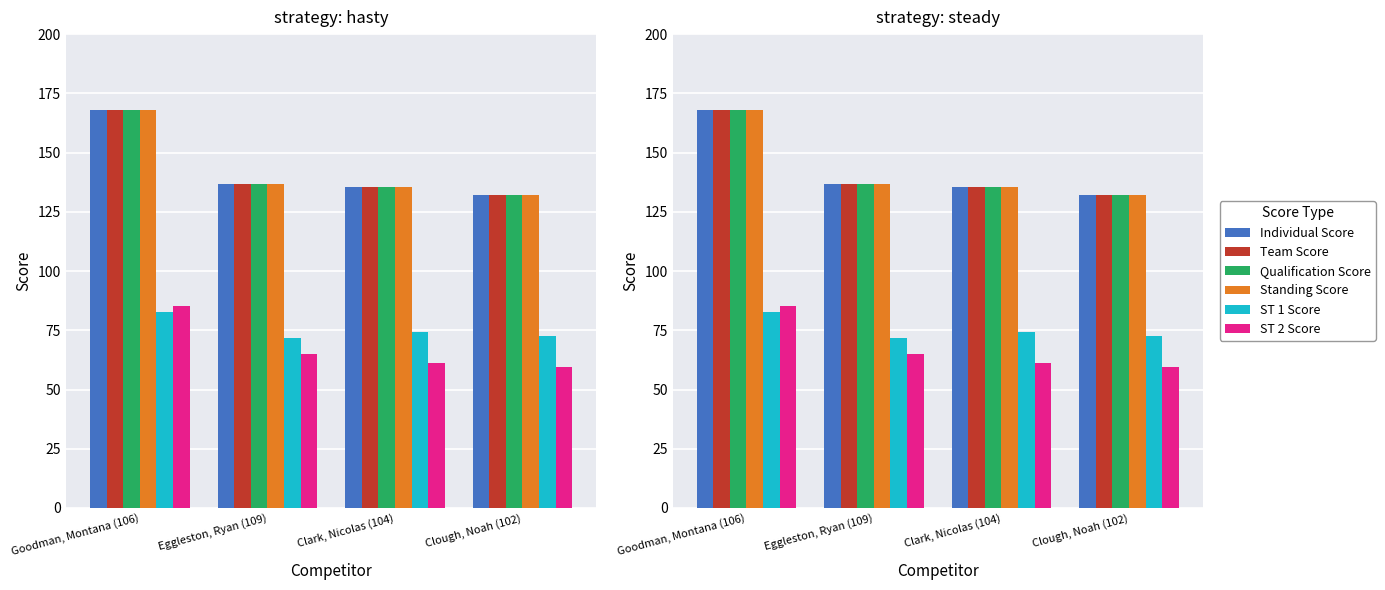

How many data points in ST 2 Score are less than 64?

2